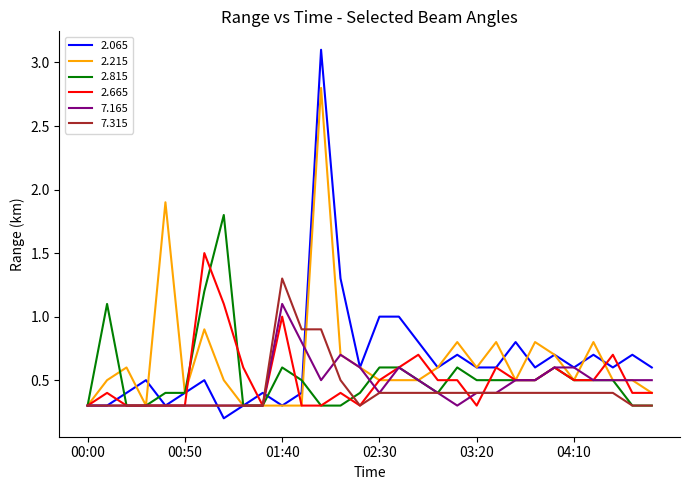

What is the minimum value for 7.165?

0.3